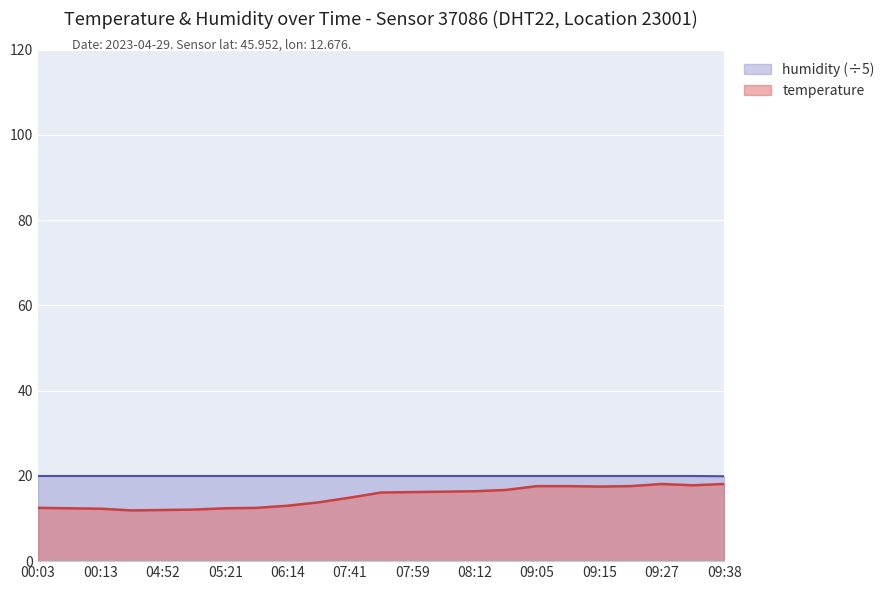

The value of temperature at 06:14 is 21.3. True or false?

False